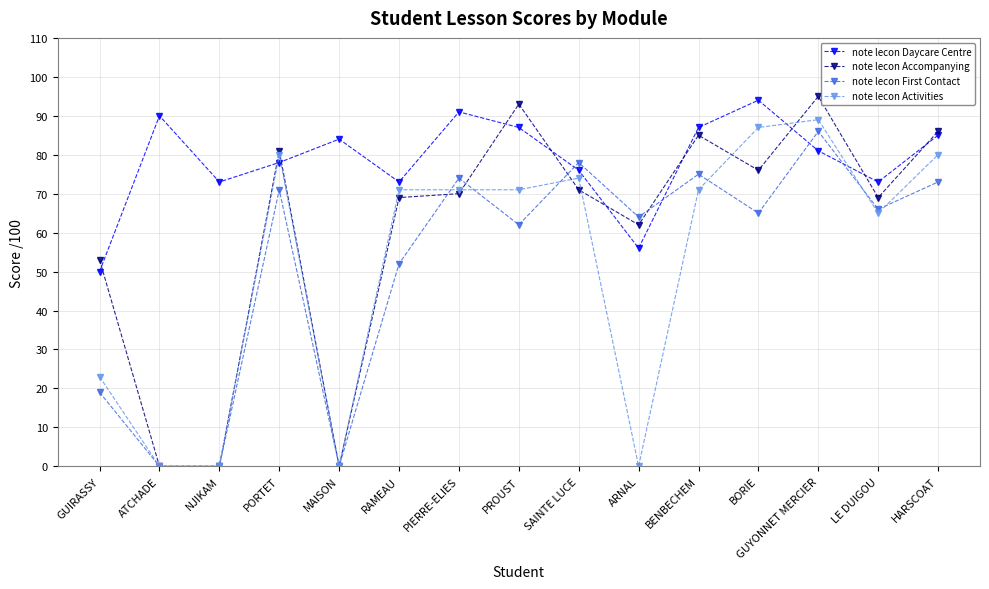

Which series ends up on top after the final intersection of note lecon Accompanying and note lecon Daycare Centre?

note lecon Accompanying